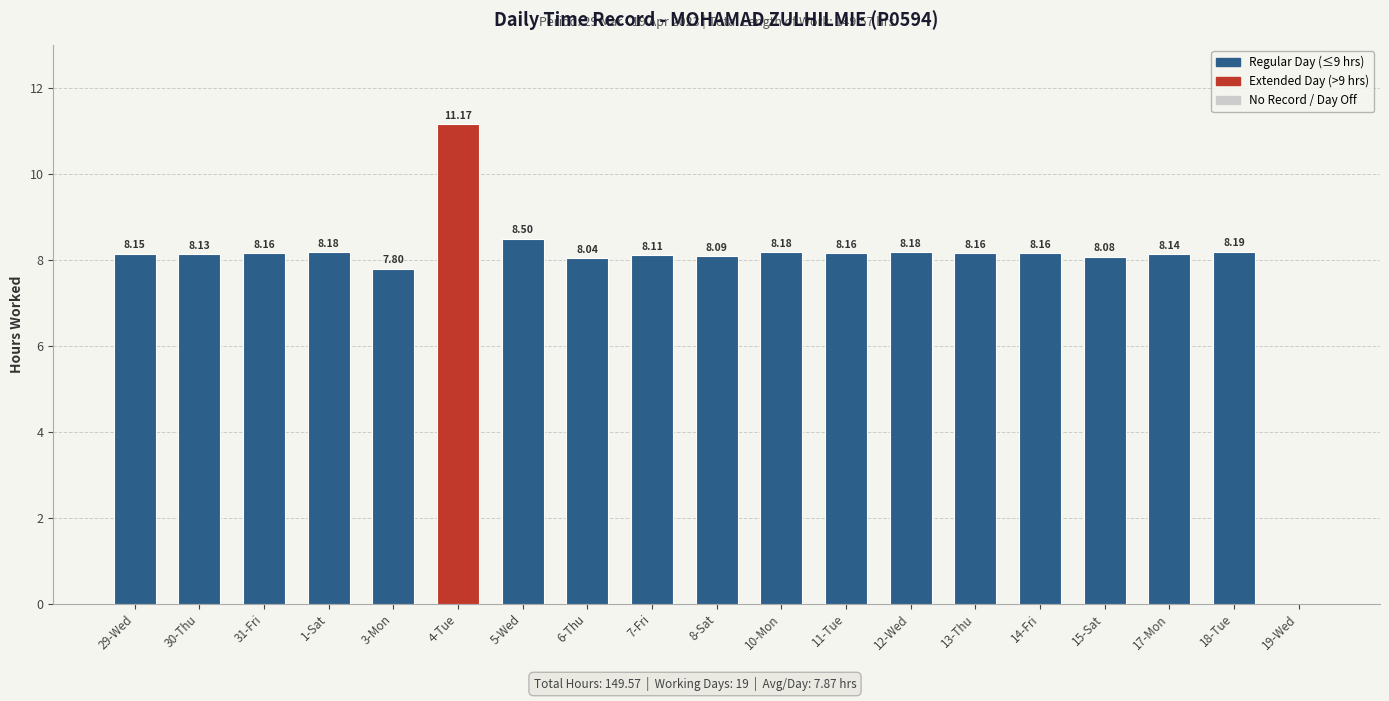

How many positive values are there?

18